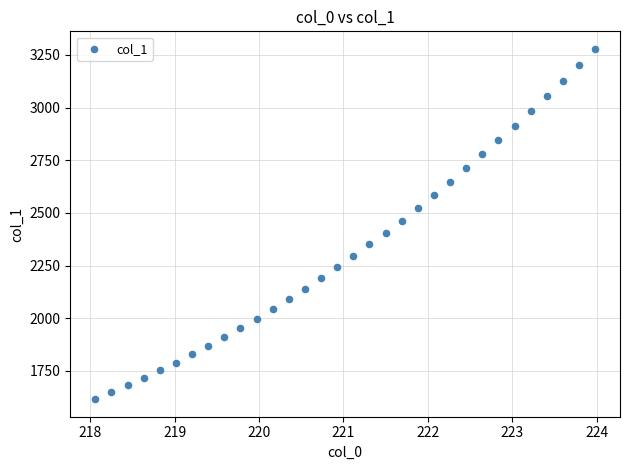

What is the range of X values (max minus min)?

5.9